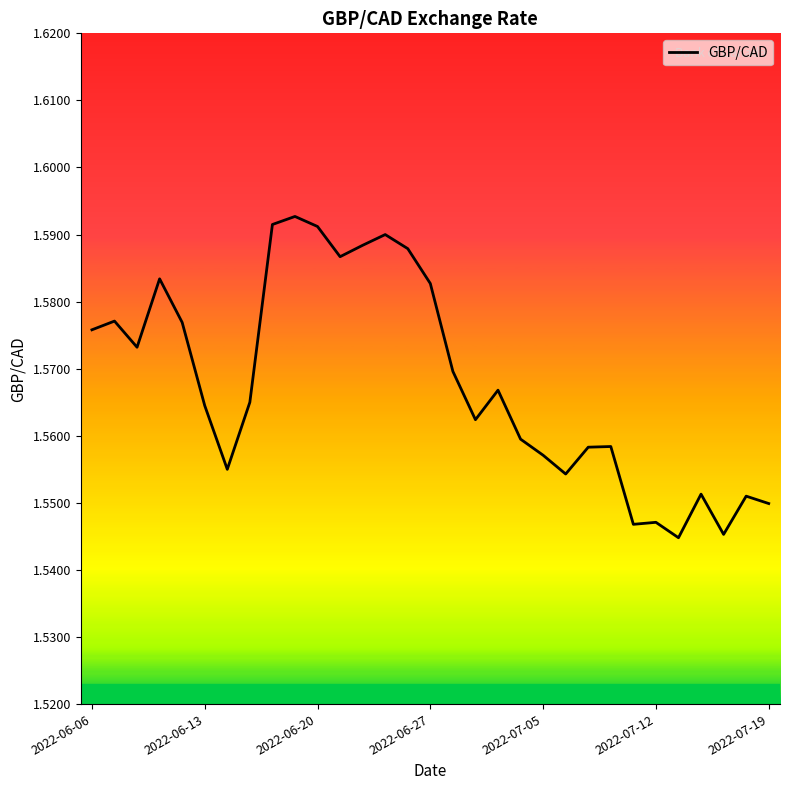

What is the ratio of the value at 2022-06-20 to the value at 2022-07-12?

1.0